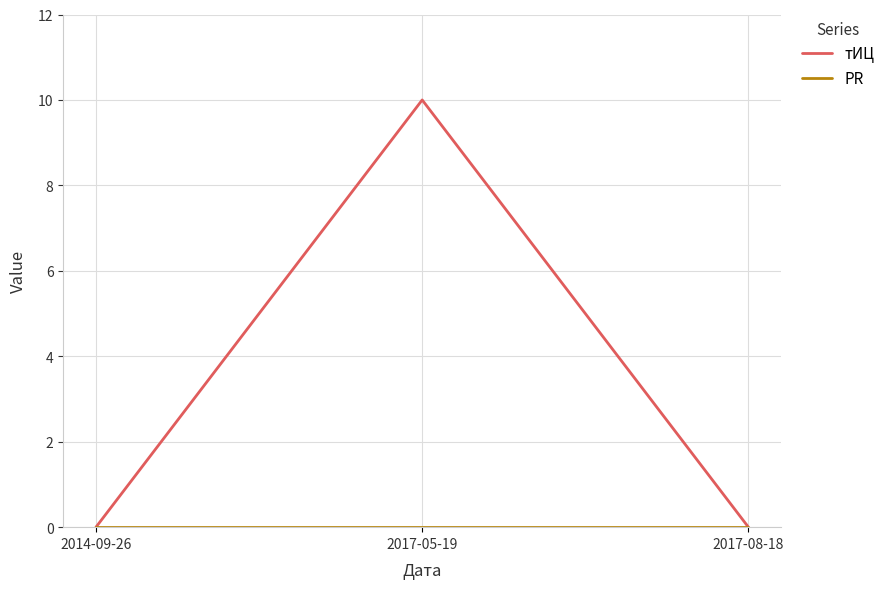

True or false: тИЦ has a value of 5 at 2017-05-19.

False